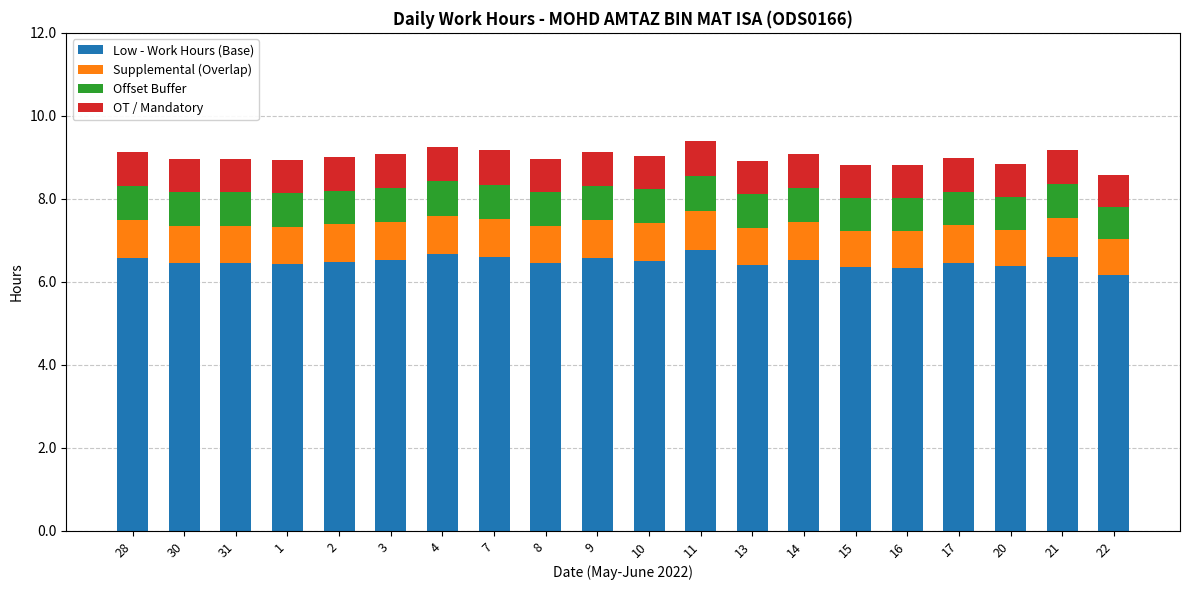

What is the lowest value of the Low - Work Hours (Base) series?

6.2